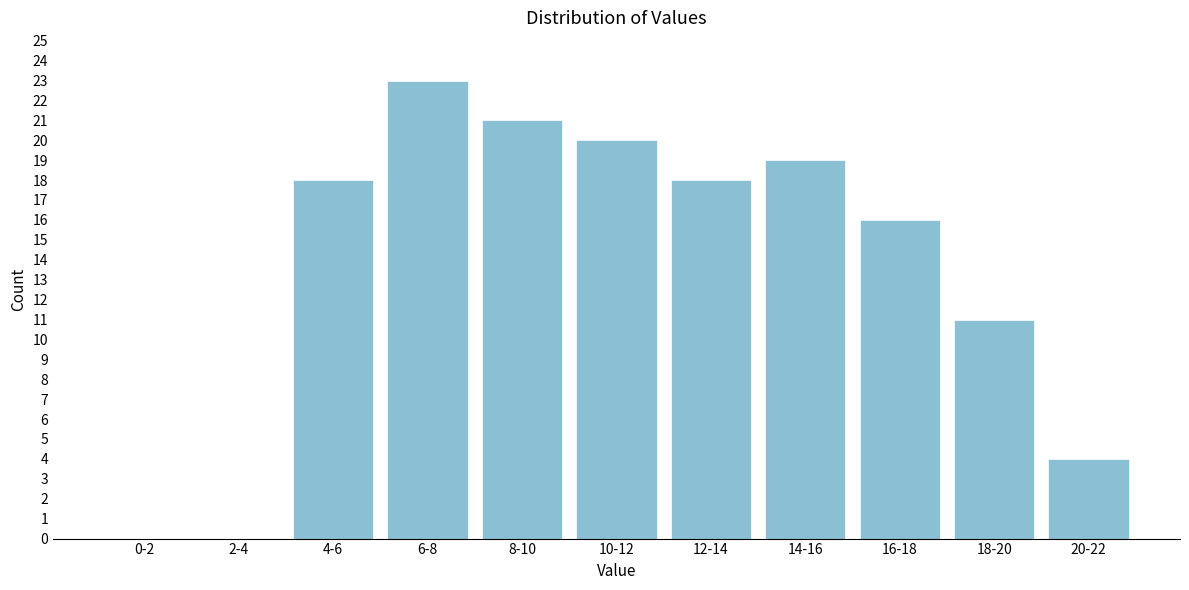

Reading right to left, what are all the values shown in this chart?

20-22=4	18-20=11	16-18=16	14-16=19	12-14=18	10-12=20	8-10=21	6-8=23	4-6=18	2-4=0	0-2=0